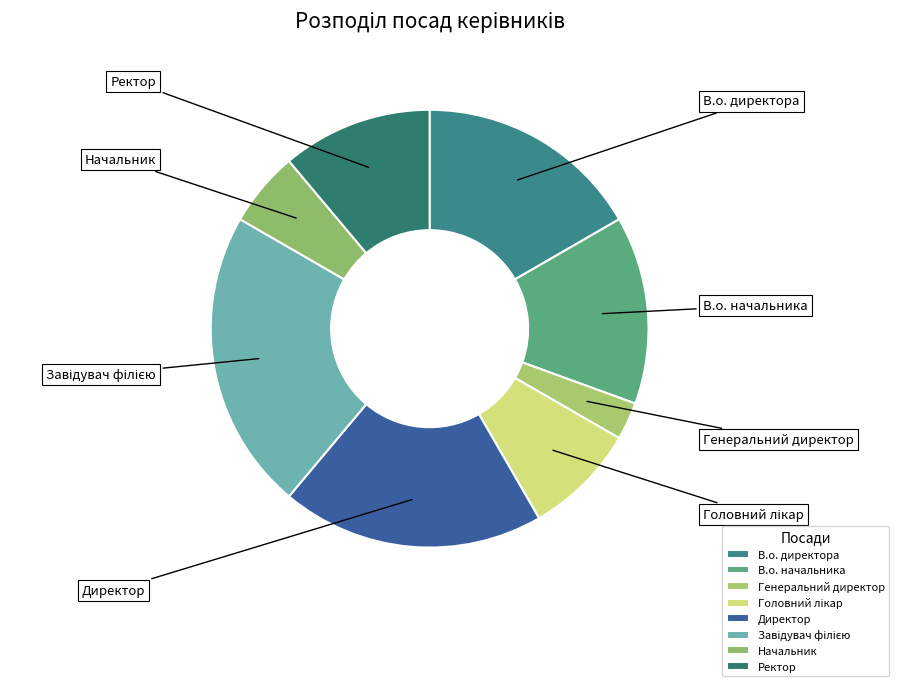

What is the smallest slice in the pie chart?

Генеральний директор